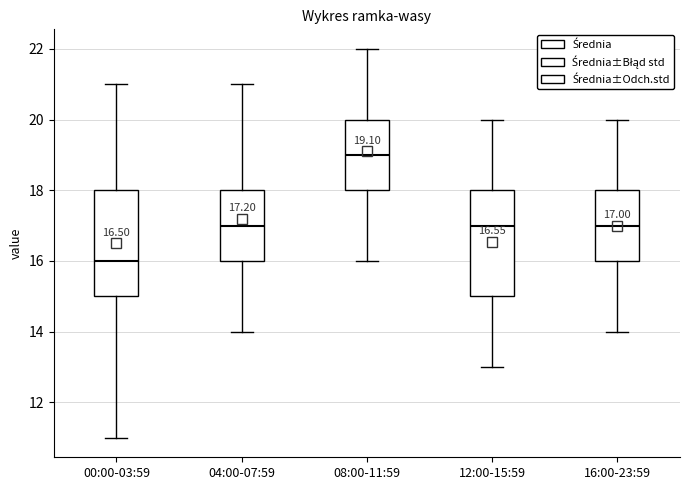

Which box has the lowest median line?

00:00-03:59